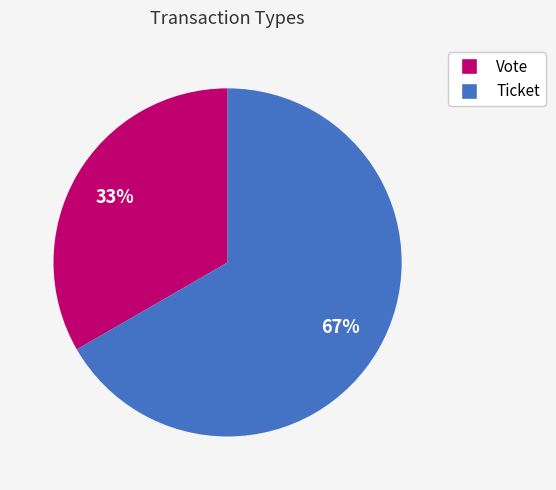

Is Vote the majority of the pie?

No